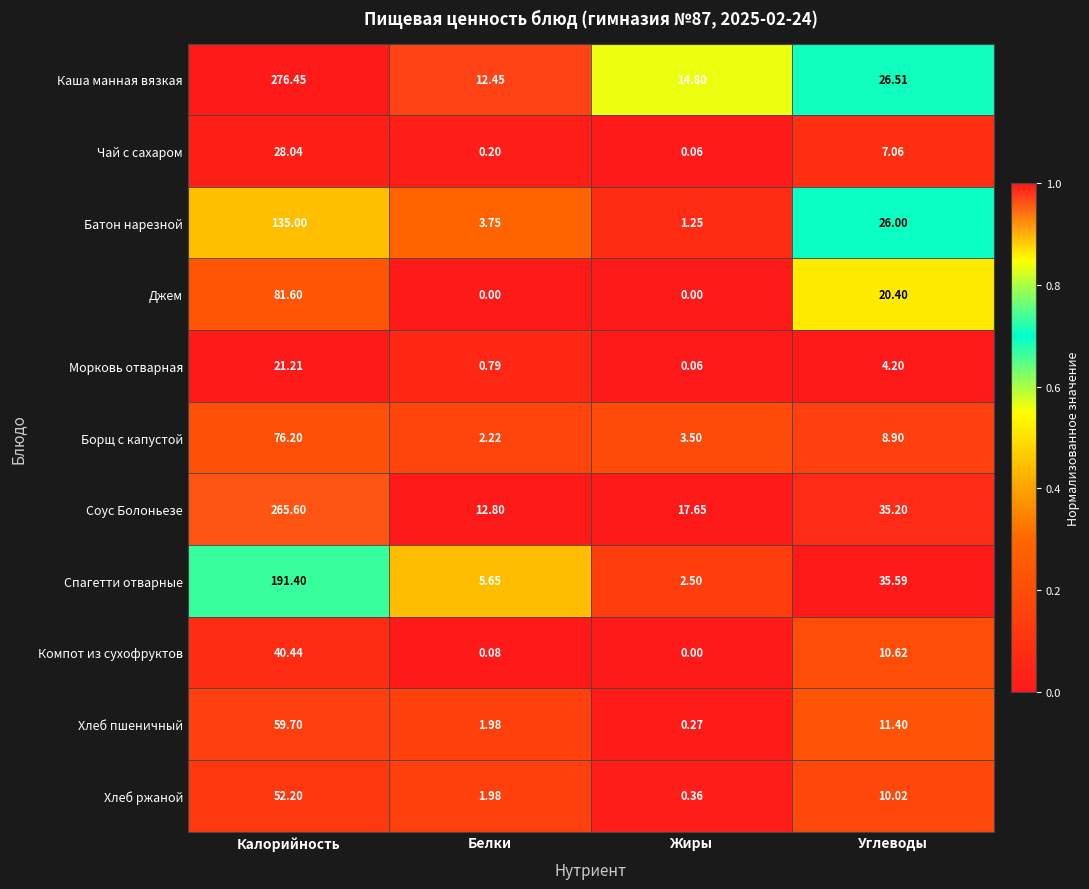

List the labels in order of Спагетти отварные value, largest first.

Калорийность, Углеводы, Белки, Жиры